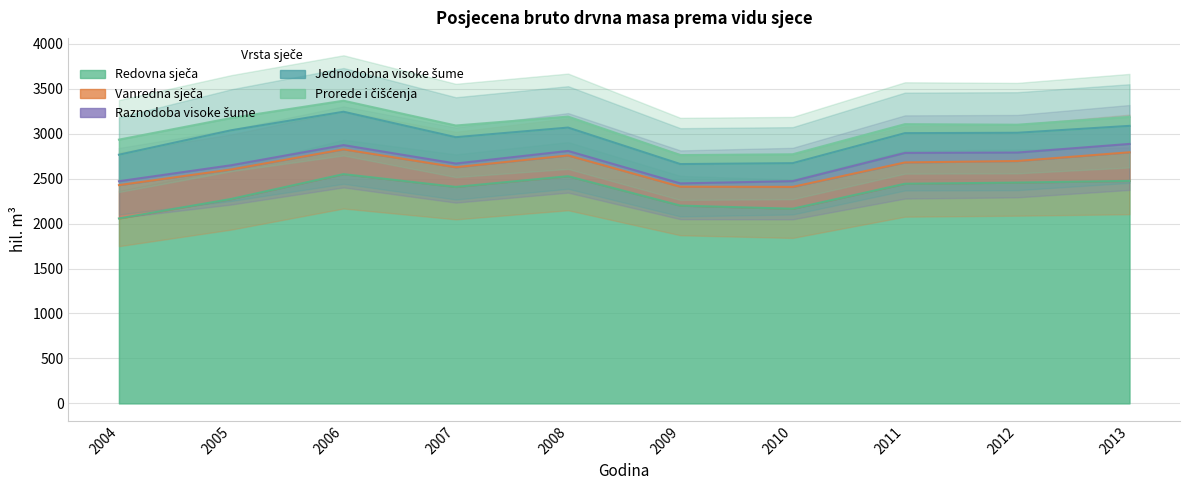

What is the sum of all prorede values?

1169